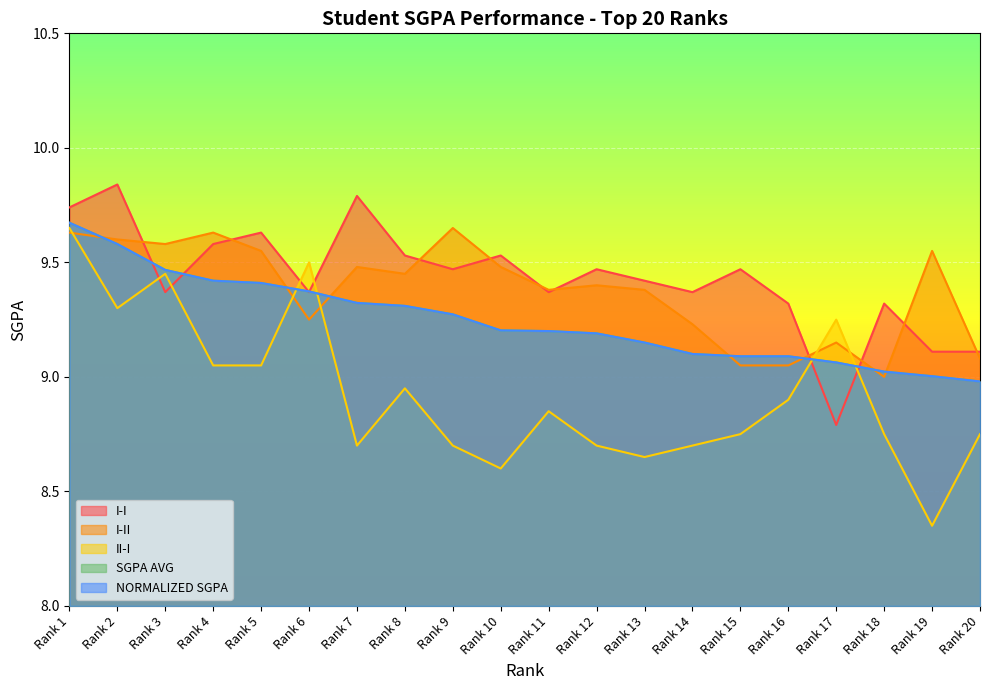

What is the spread (max minus min) of values at Rank 10?

0.9